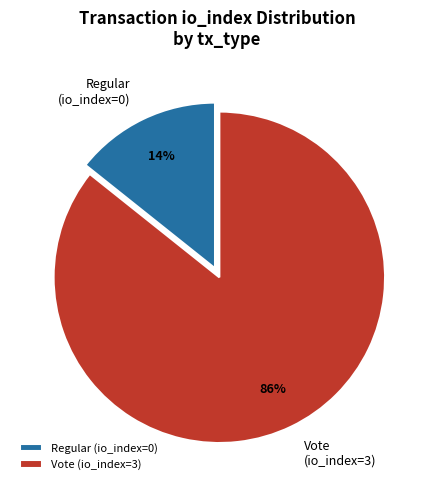

To the nearest percent, what is the average slice percentage?

50%